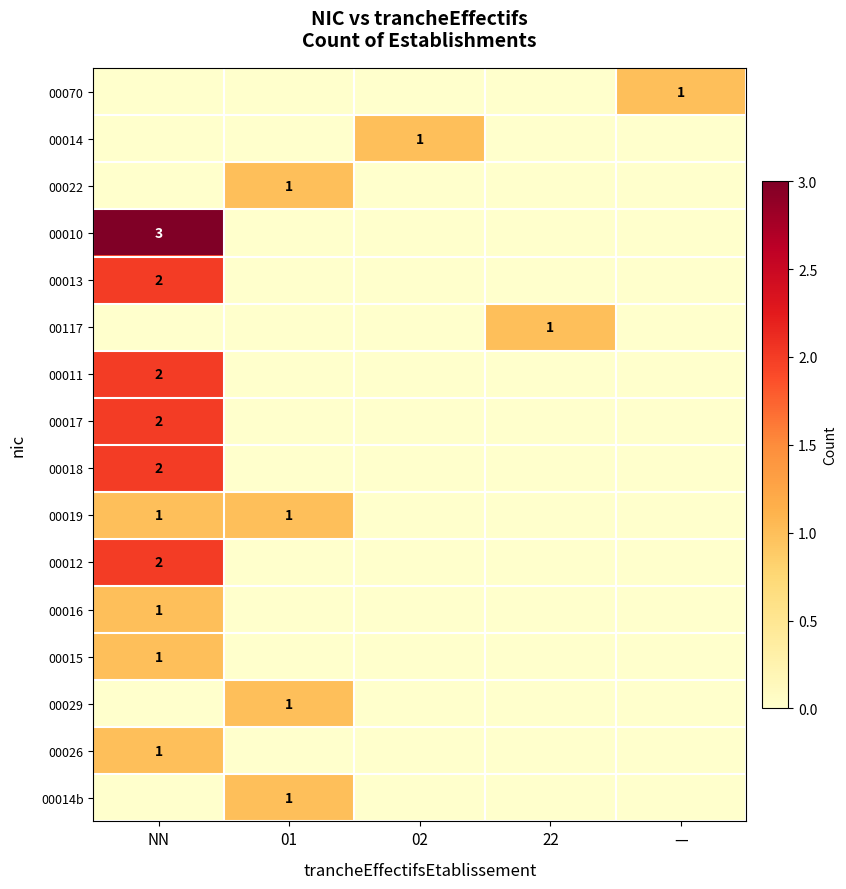

Which category has the highest value across all series?

NN